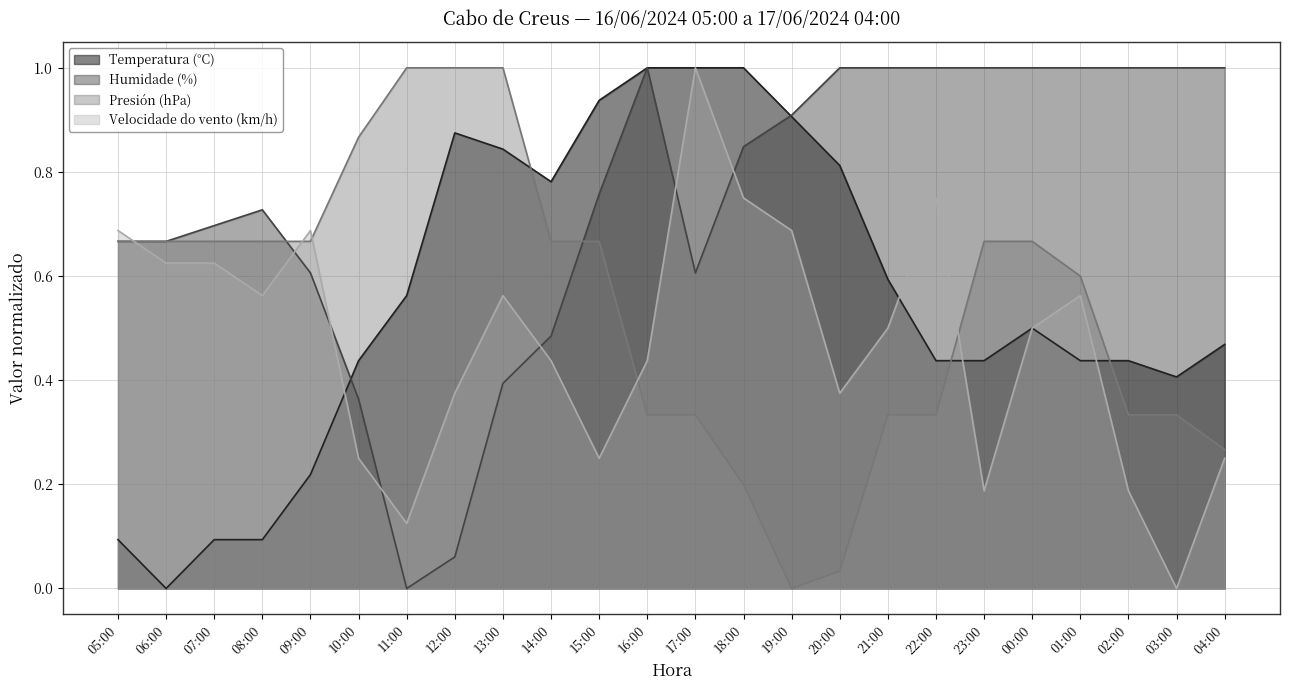

Which label corresponds to the largest value in the chart?

16:00